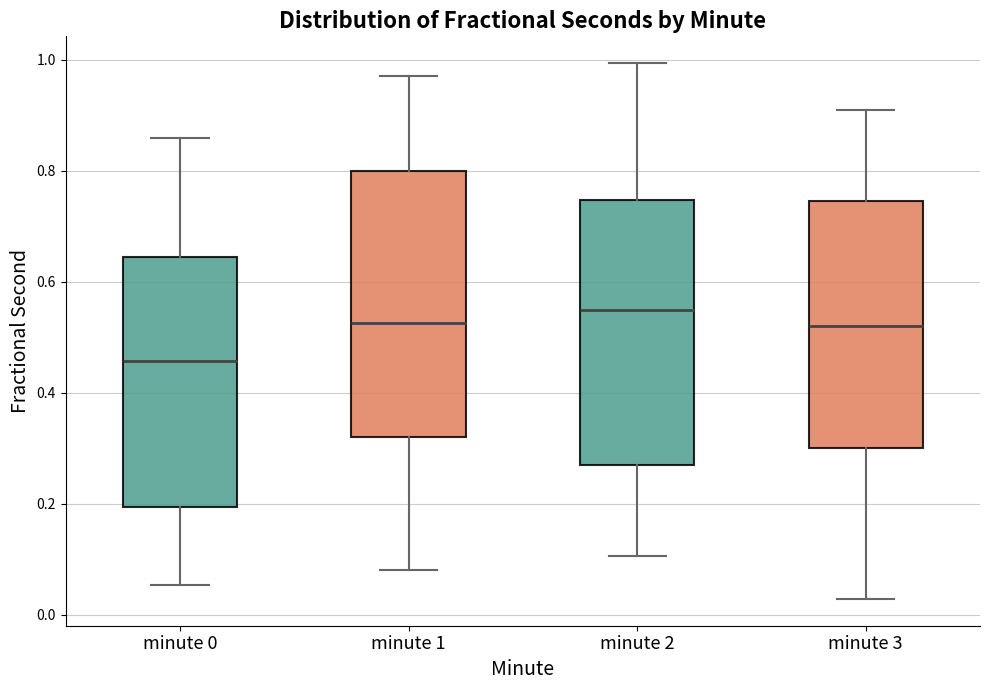

Reading left to right, read every box against the y-axis: the position of its median line, the range the box covers, and the ends of its whiskers. The values are not printed on the chart, so give them approximately, as read against the axis.

minute 0: median 0.46, box 0.20 to 0.64, whiskers 0.06 to 0.86
minute 1: median 0.52, box 0.32 to 0.80, whiskers 0.08 to 0.98
minute 2: median 0.54, box 0.28 to 0.74, whiskers 0.10 to 1.00
minute 3: median 0.52, box 0.30 to 0.74, whiskers 0.02 to 0.90